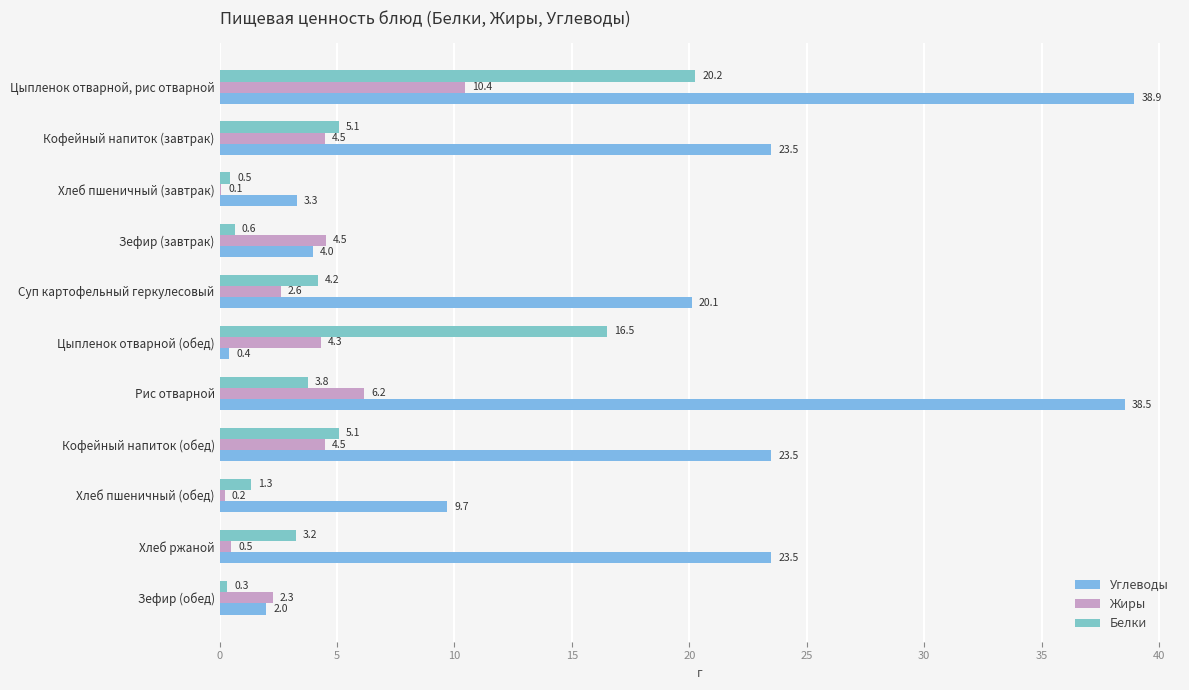

What is the value of the Белки bar at the 8th from the left?

5.1